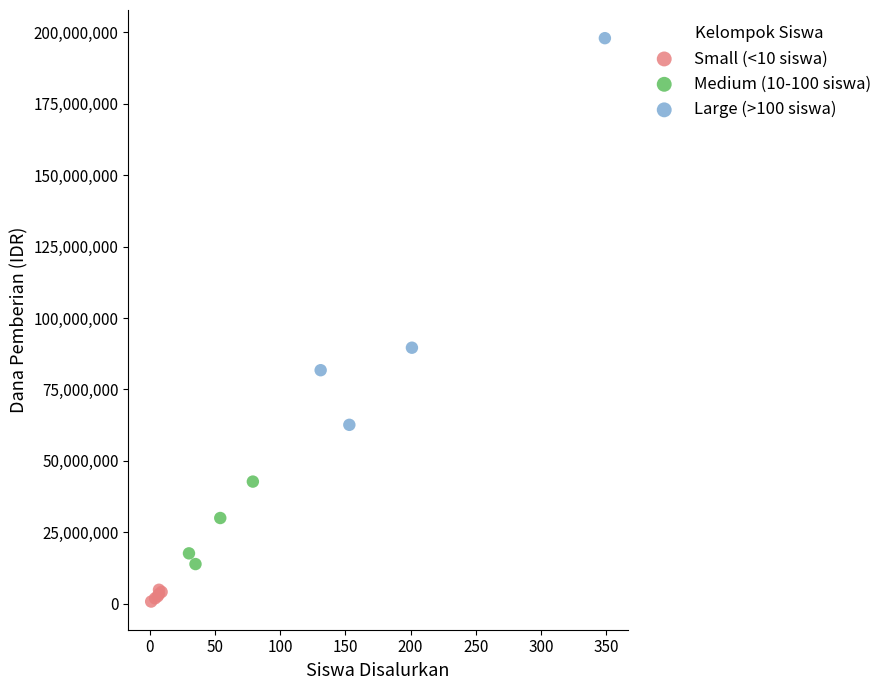

Which series contains the lowest Y value?

Small (<10 siswa)